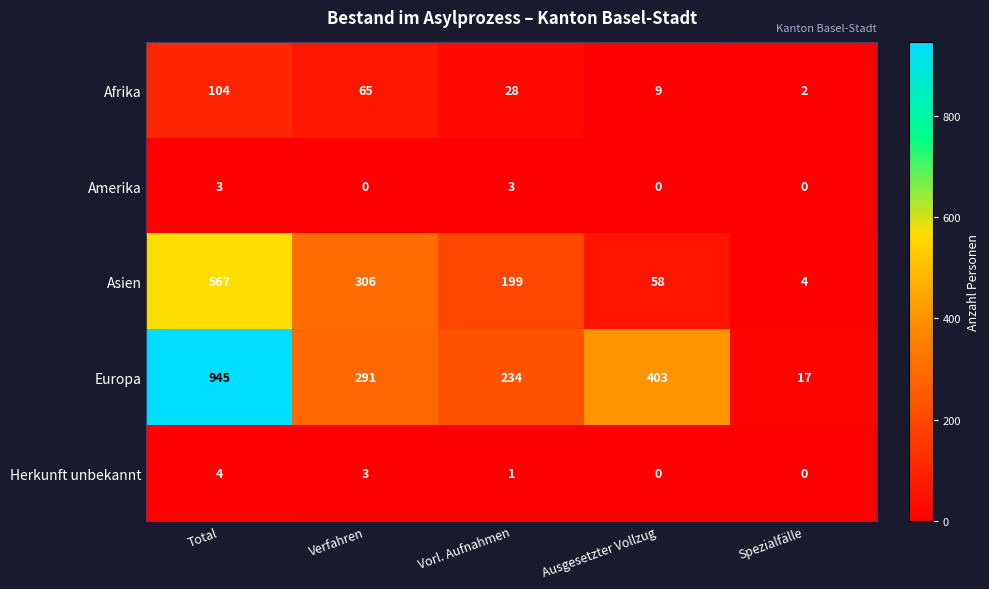

At Verfahren, list the series in order from largest to smallest.

Asien, Europa, Afrika, Herkunft unbekannt, Amerika